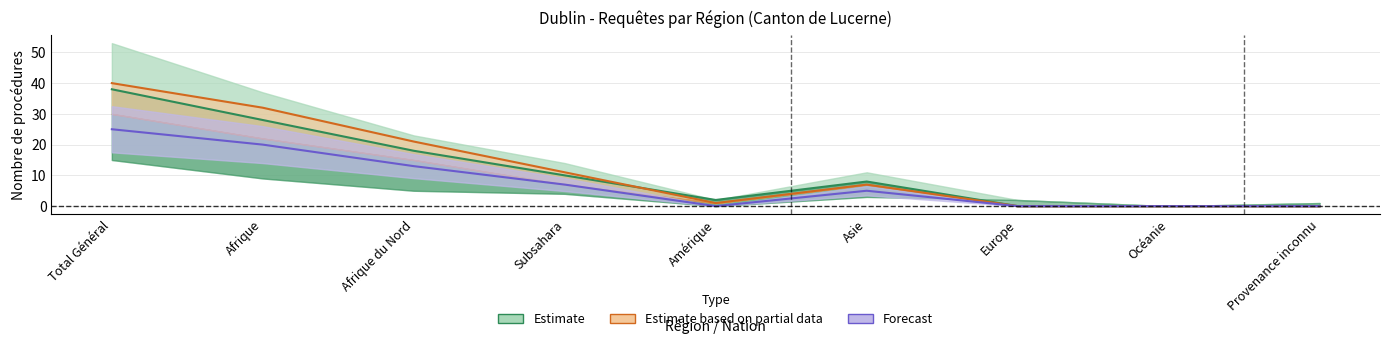

Rank the categories by Total règlements Out value from highest to lowest.

Total Général, Afrique, Afrique du Nord, Subsahara, Asie, Amérique, Europe, Océanie, Provenance inconnu